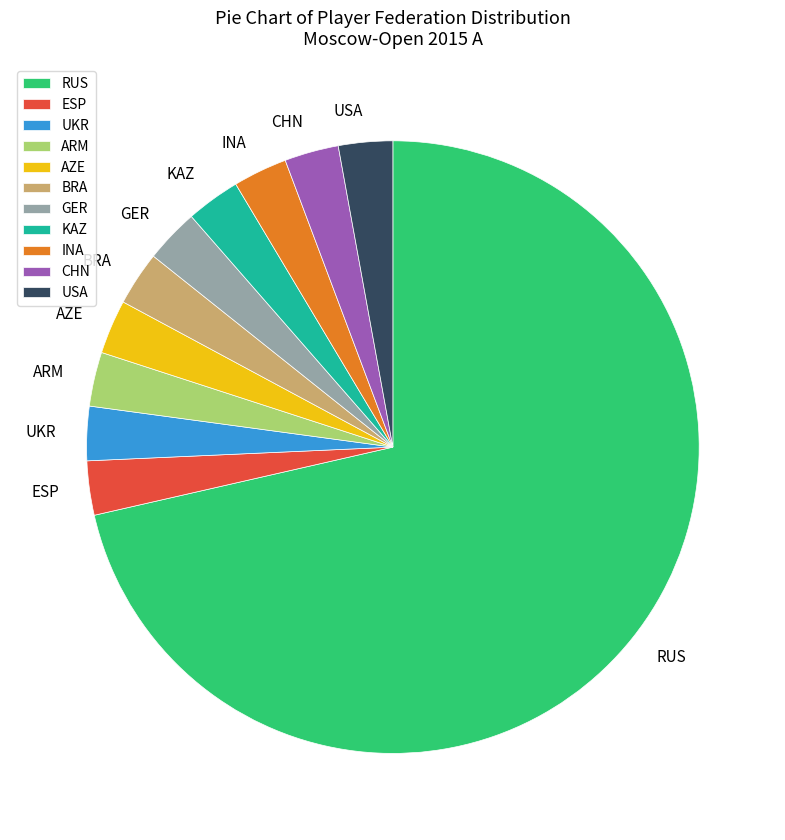

True or false: KAZ accounts for 3% of the total.

True